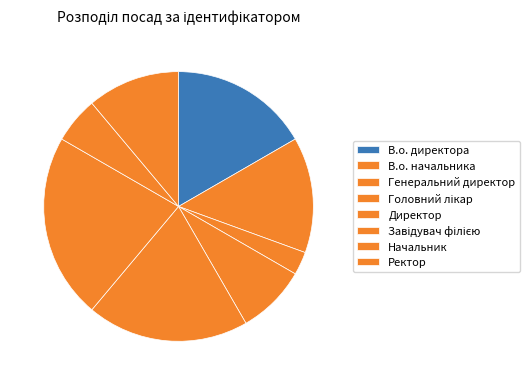

To the nearest percent, what portion does Головний лікар represent?

8%